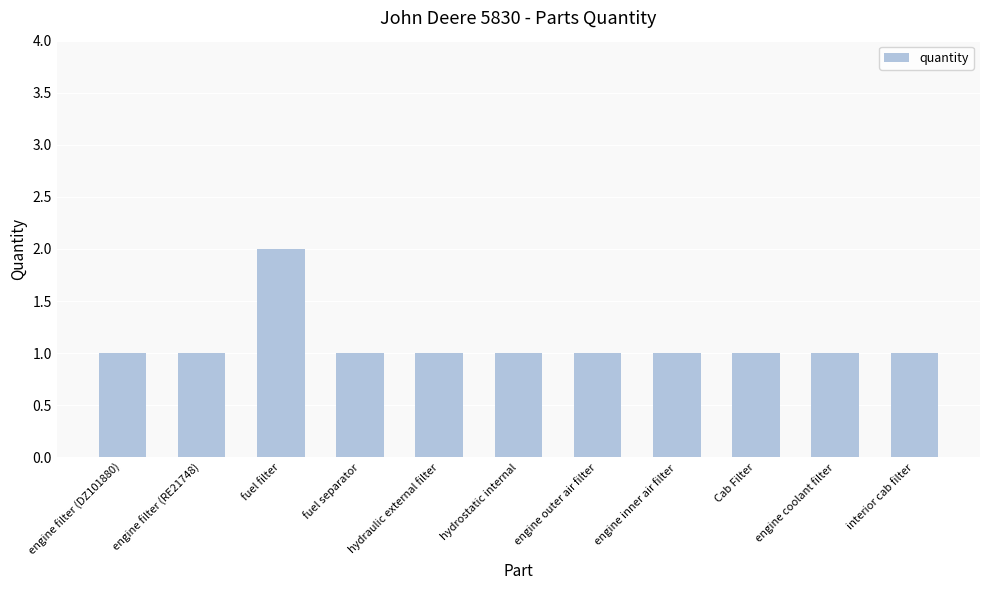

Count the number of data series in this chart.

1